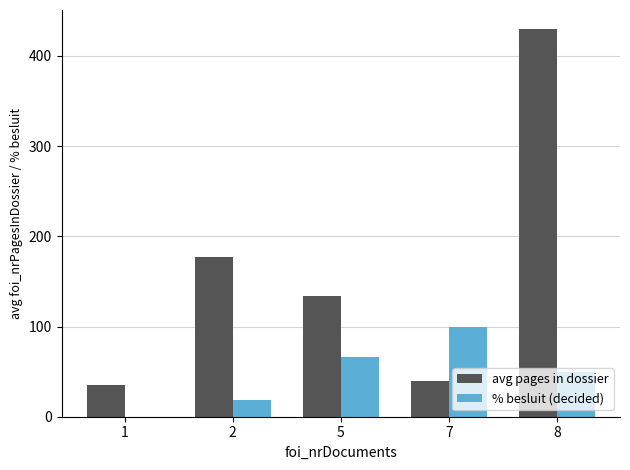

What is the sum of all avg pages in dossier values?

815.3